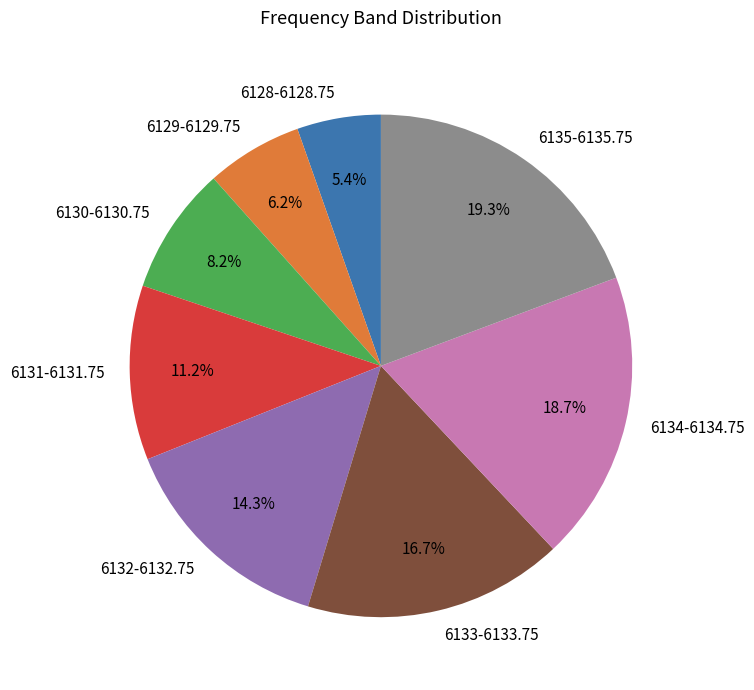

Which has a higher value, 6135-6135.75 or 6130-6130.75?

6135-6135.75